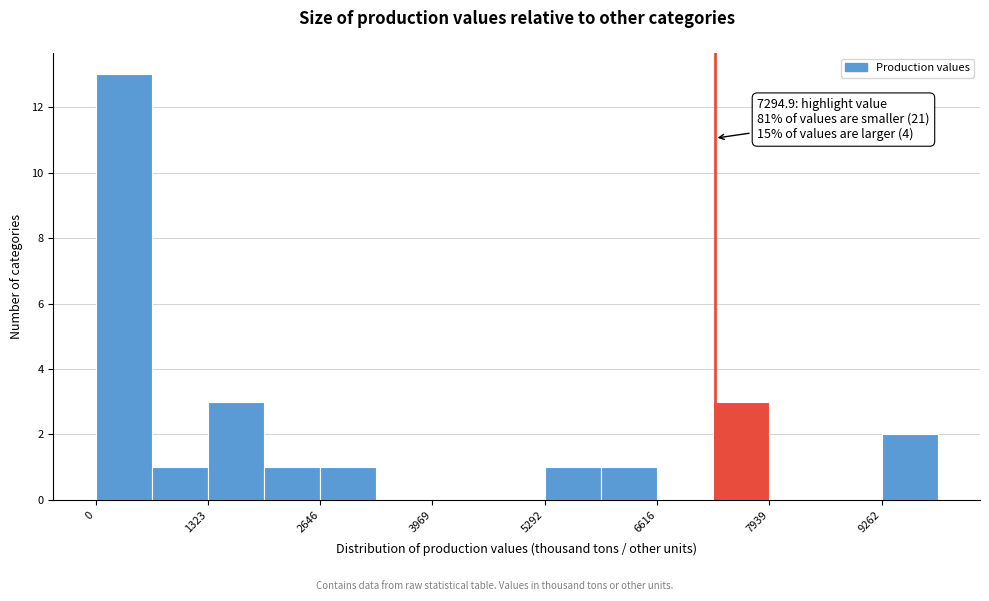

Around what value on the x-axis is the tallest bar? Give the approximate position of its centre, as read against the axis.

400